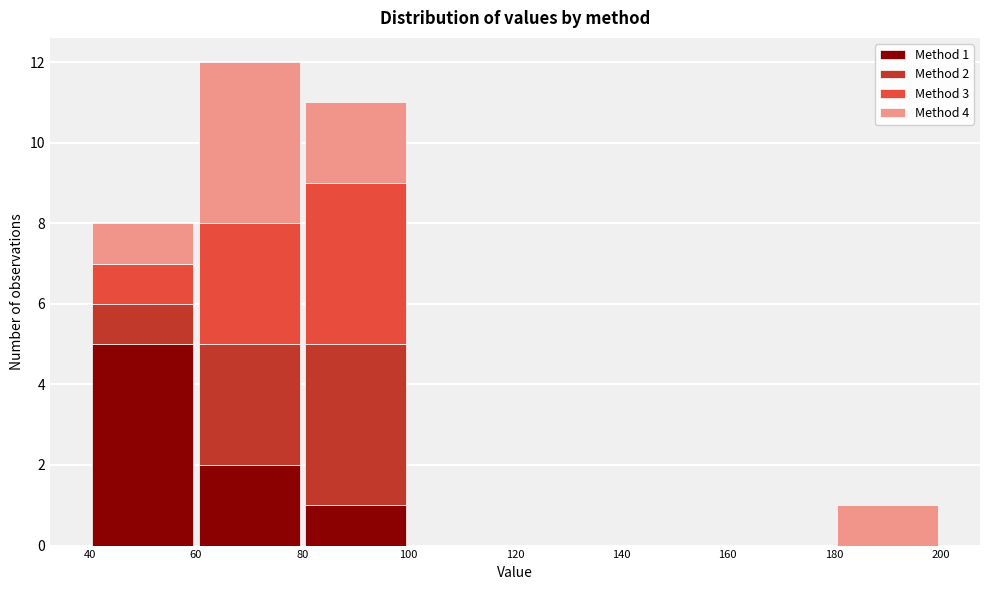

Which range on the x-axis has the tallest stacked bar (by total height)?

60 to 80